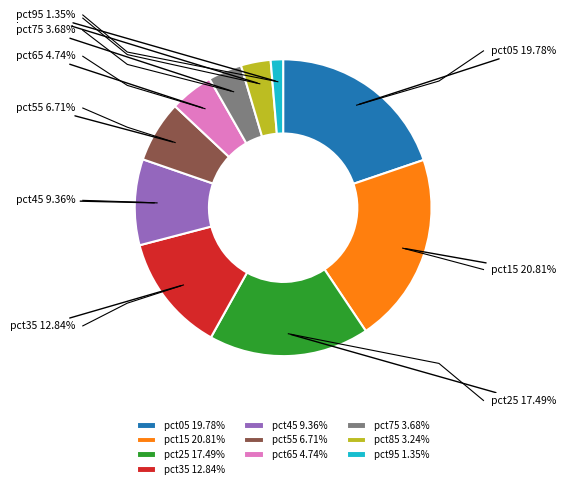

What percentage is the pct25 slice, to the nearest percent?

17%